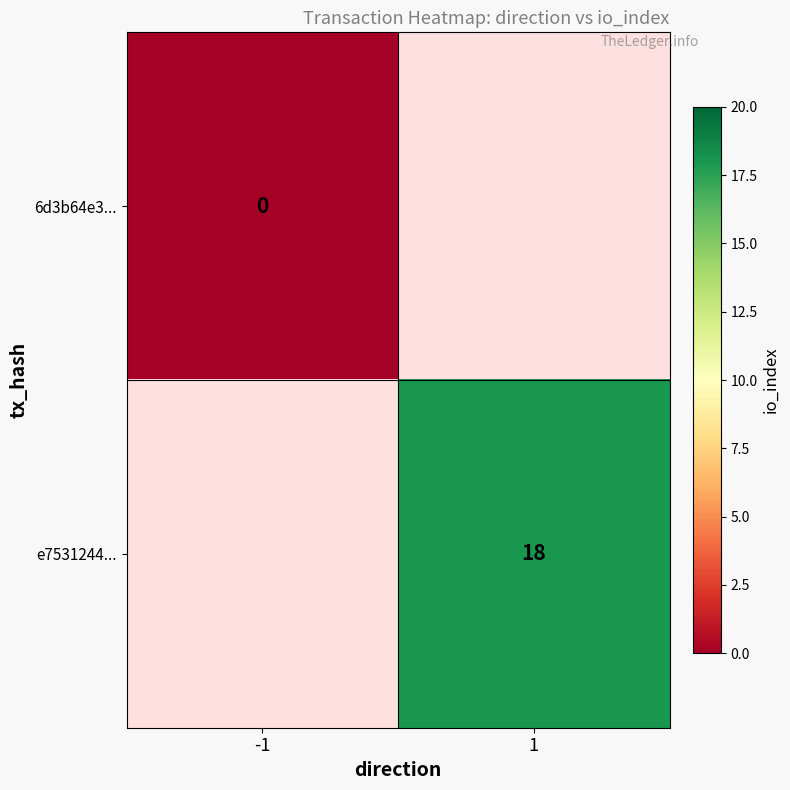

Is the value of e7531244... at 1 greater than the value of 6d3b64e3... at -1?

Yes